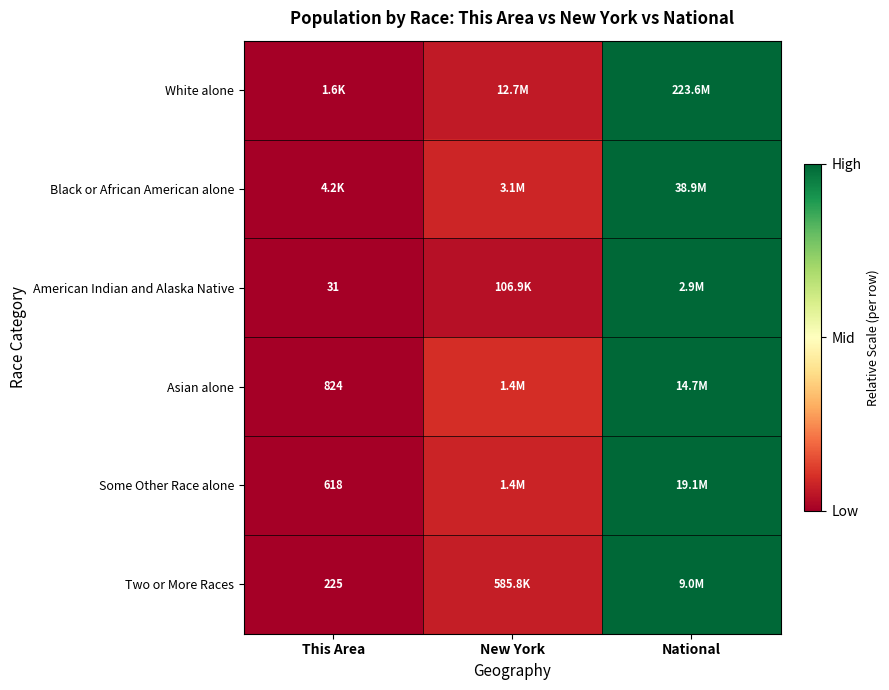

Where is White alone nearest to the value 0?

This Area